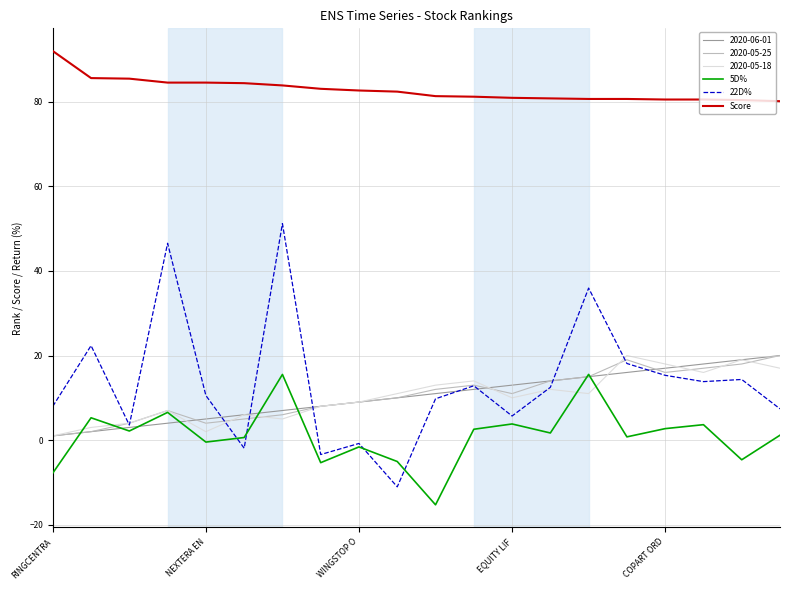

What is the highest value of the 22D% series?

51.2